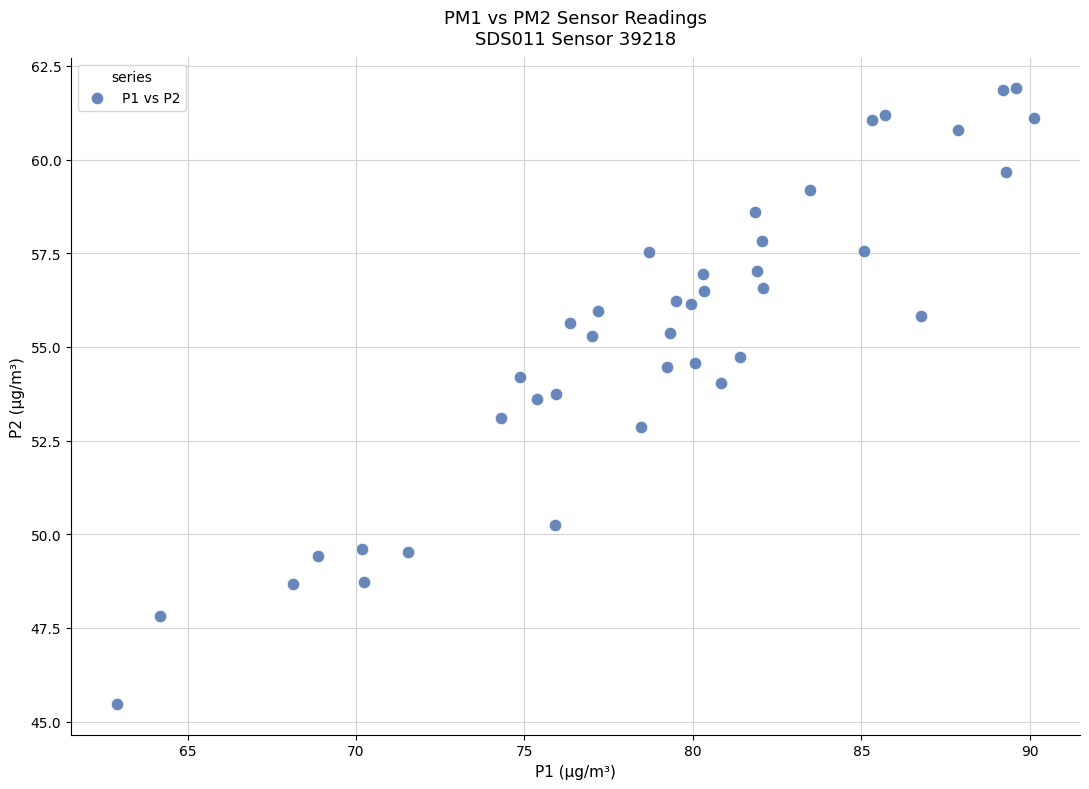

What is the range of Y values (max minus min)?

16.4